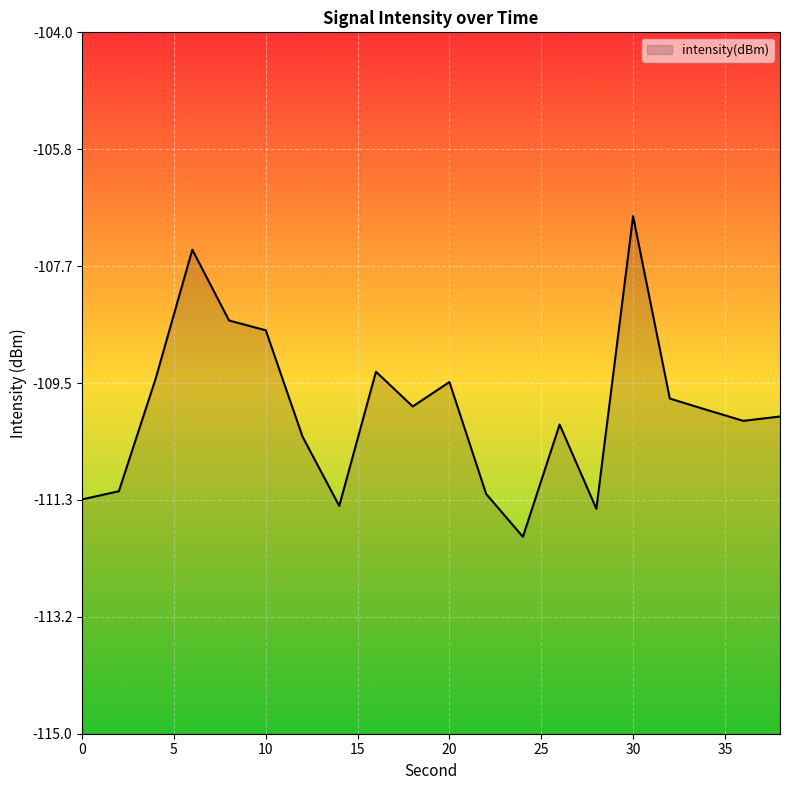

How many data points are less than -109?

16